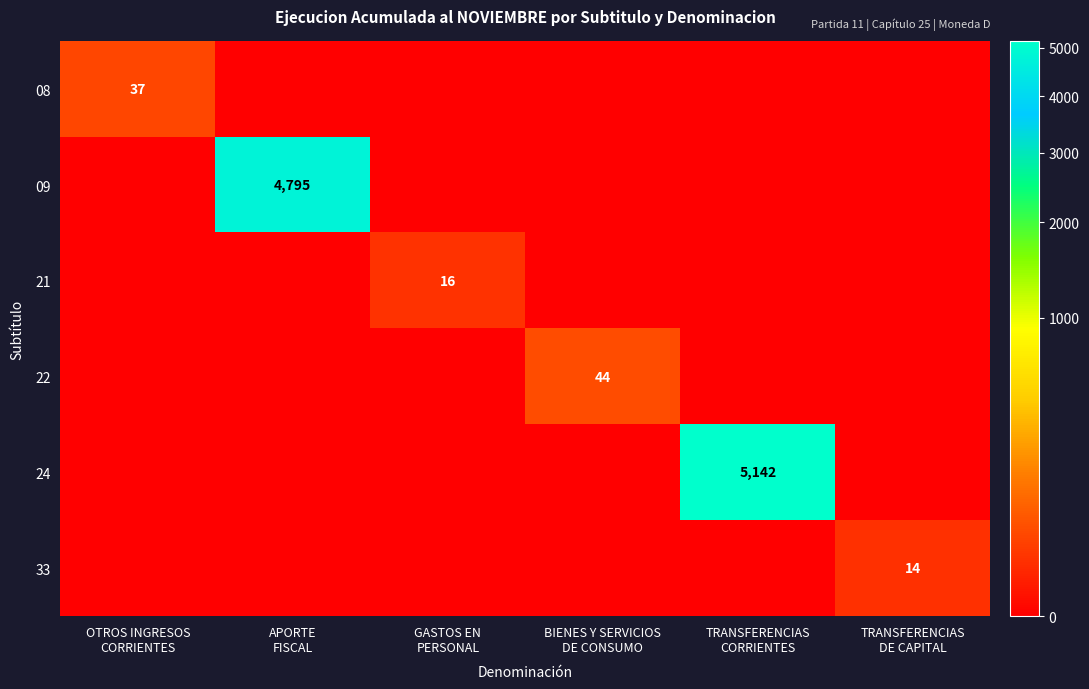

The 09 series shows 0 at GASTOS EN PERSONAL. True or false?

True